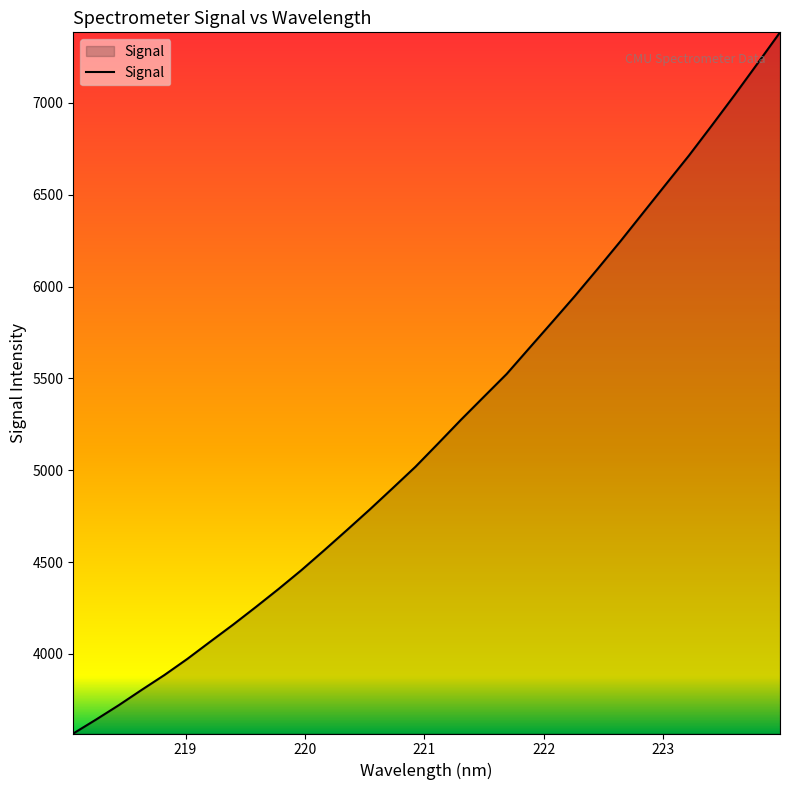

What is the difference between the maximum and minimum values?

3818.2